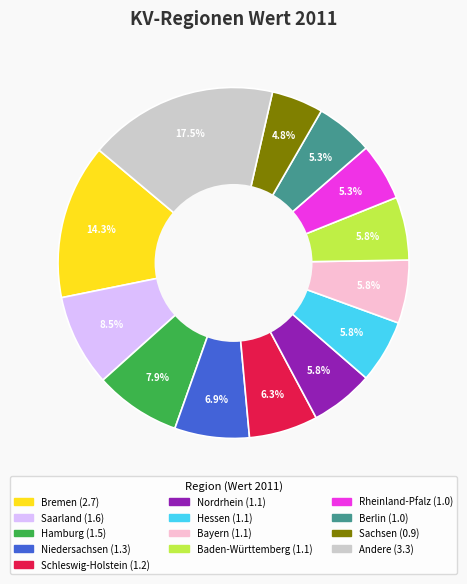

Is there a majority slice in this chart?

No